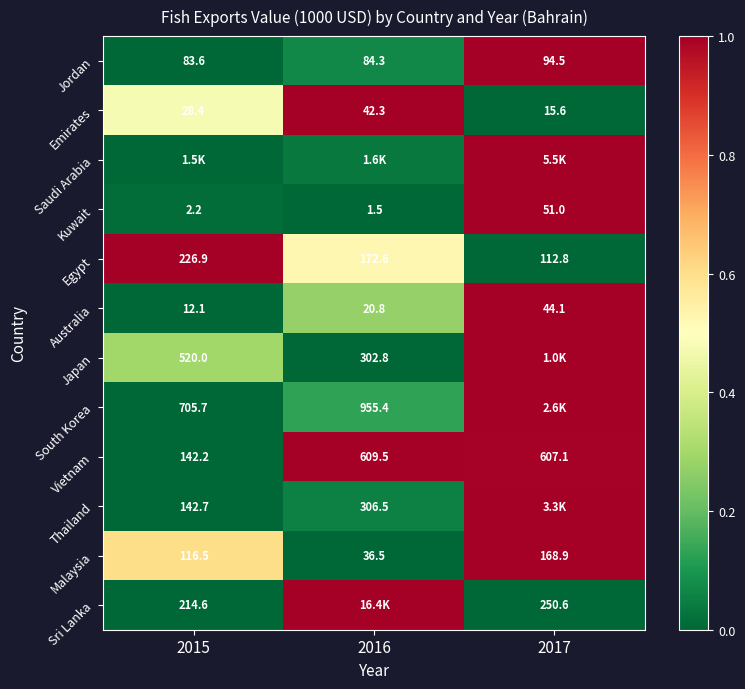

How many values in the Jordan series are below 84?

1